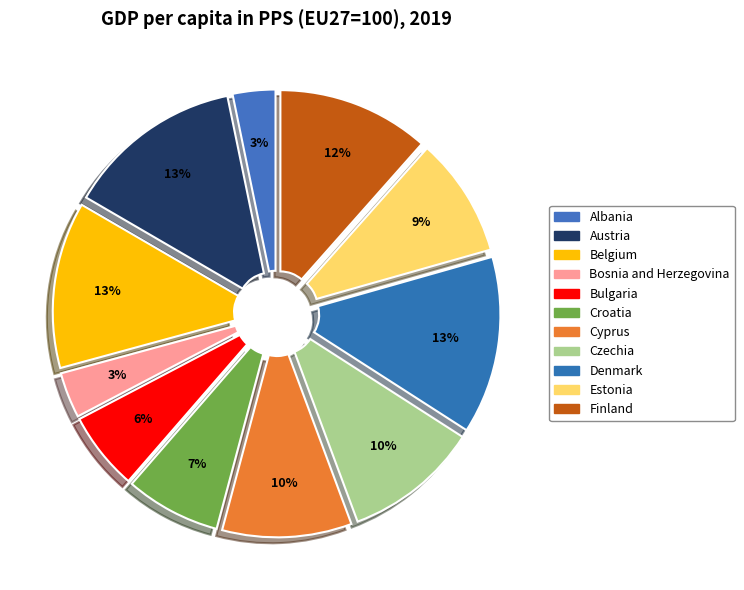

How many segments does this pie chart have?

11